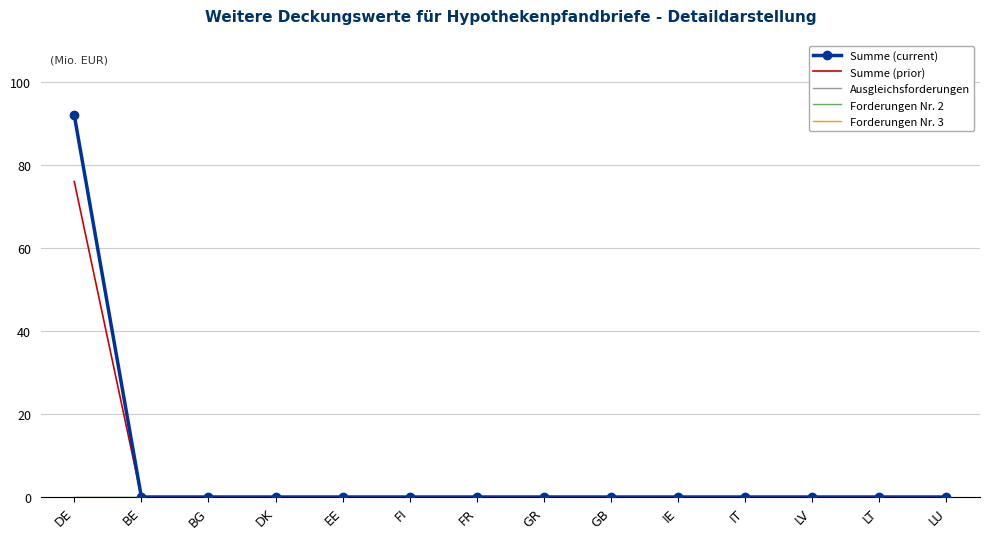

Rank the series at FR from highest to lowest value.

Summe (current), Summe (prior), Ausgleichsforderungen, Forderungen Nr. 2, Forderungen Nr. 3